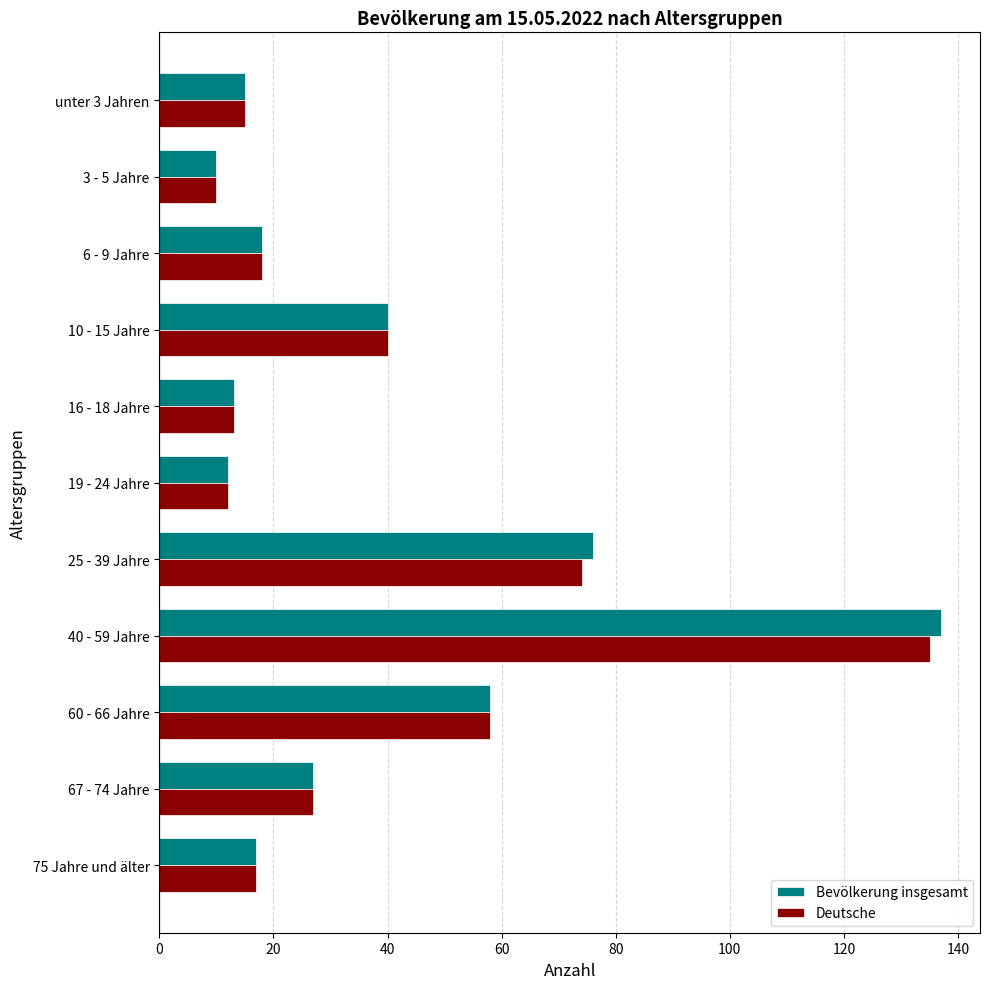

The Bevölkerung insgesamt series shows 3 at 16 - 18 Jahre. True or false?

False